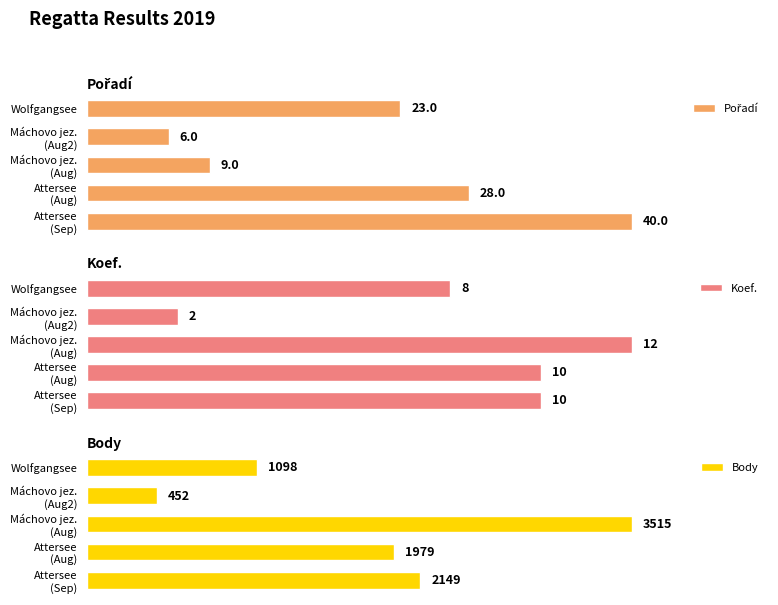

Which series has the widest spread of values?

Body